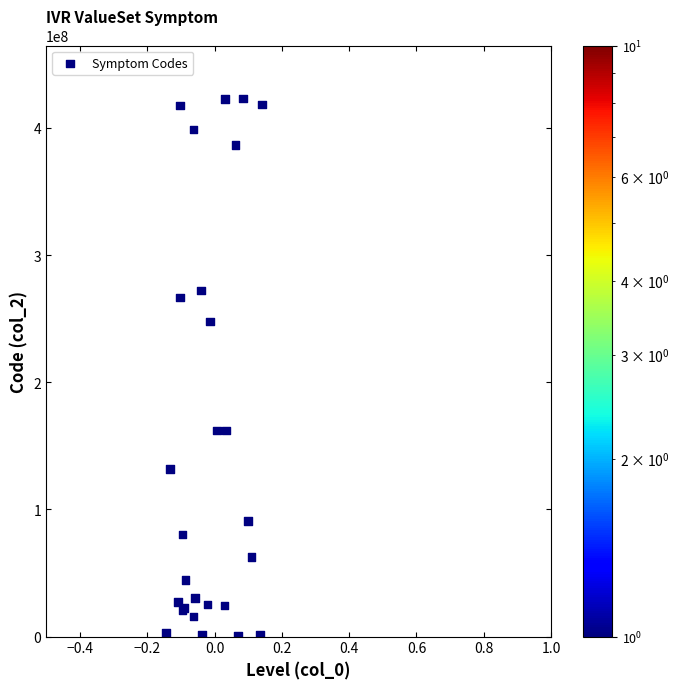

What Y value in the scatter plot is closest to 211786506?

247687139.8